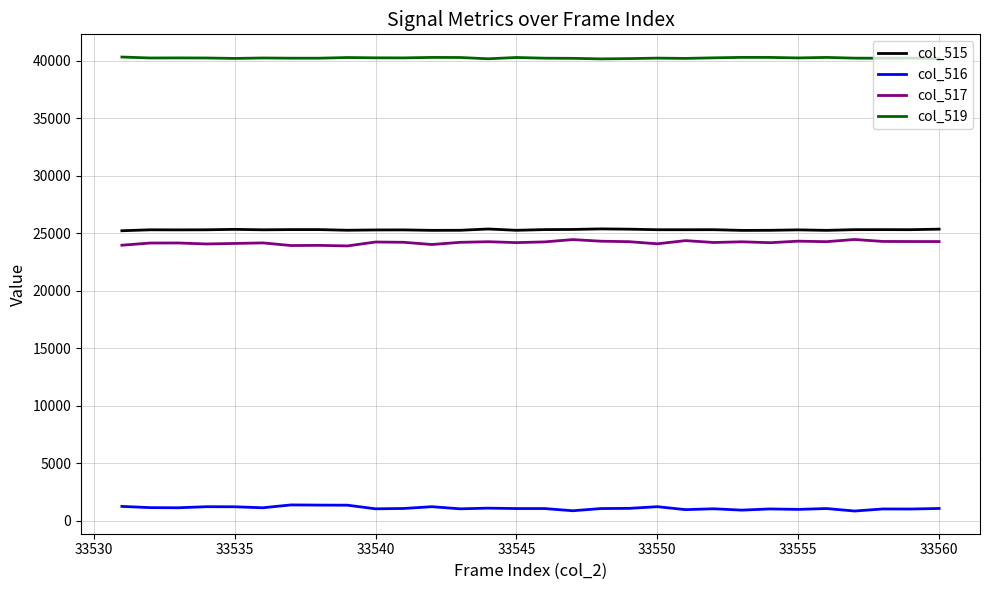

Which series has the largest total across all categories?

col_519